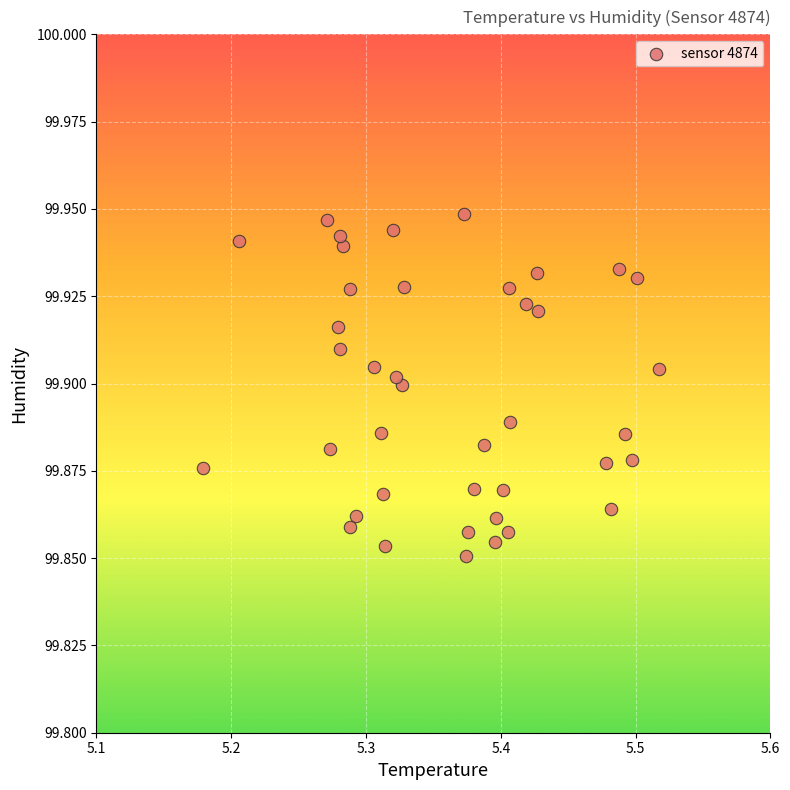

What is the range of X values (max minus min)?

0.3